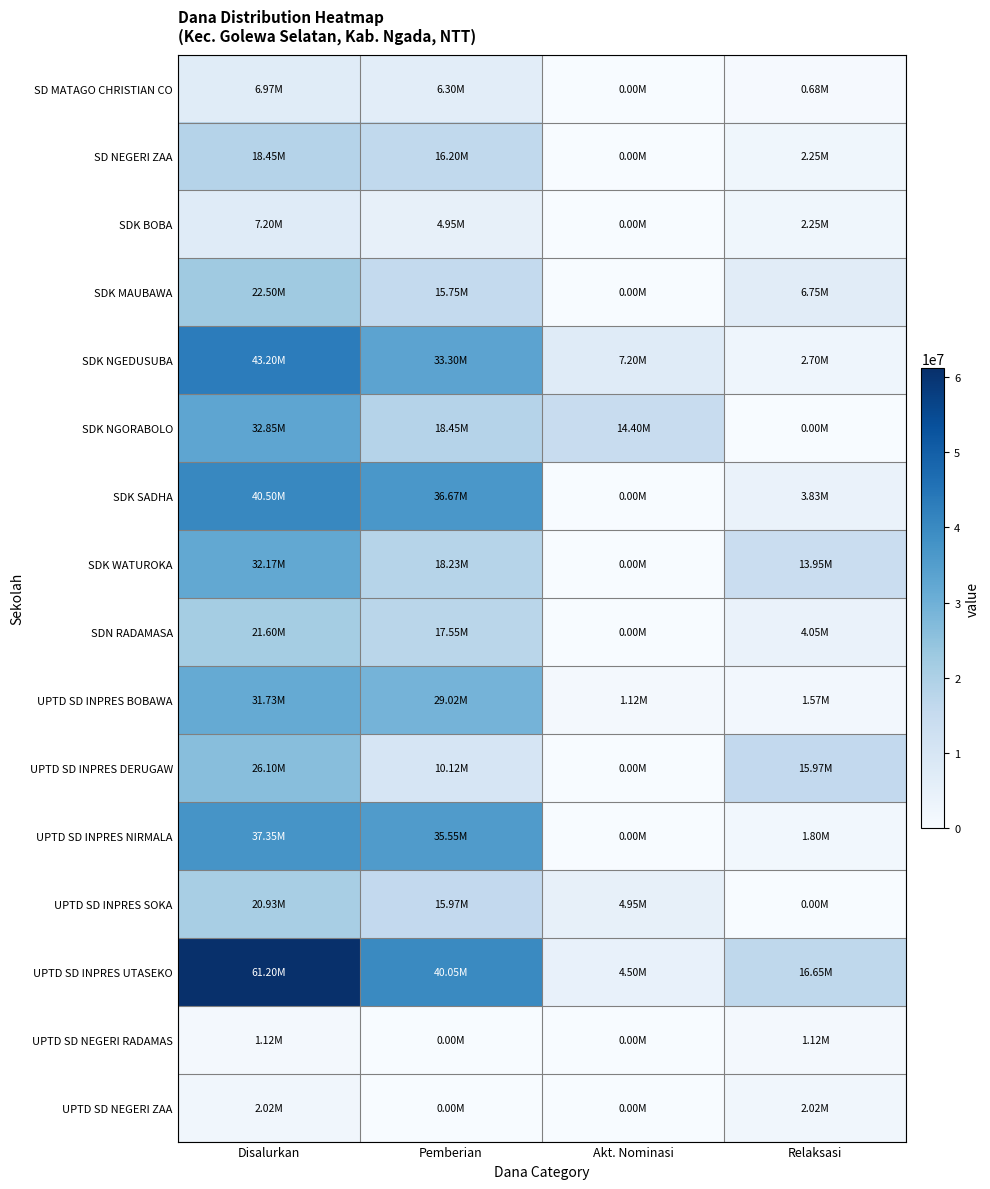

Between Disalurkan and Pemberian, which is larger?

Disalurkan